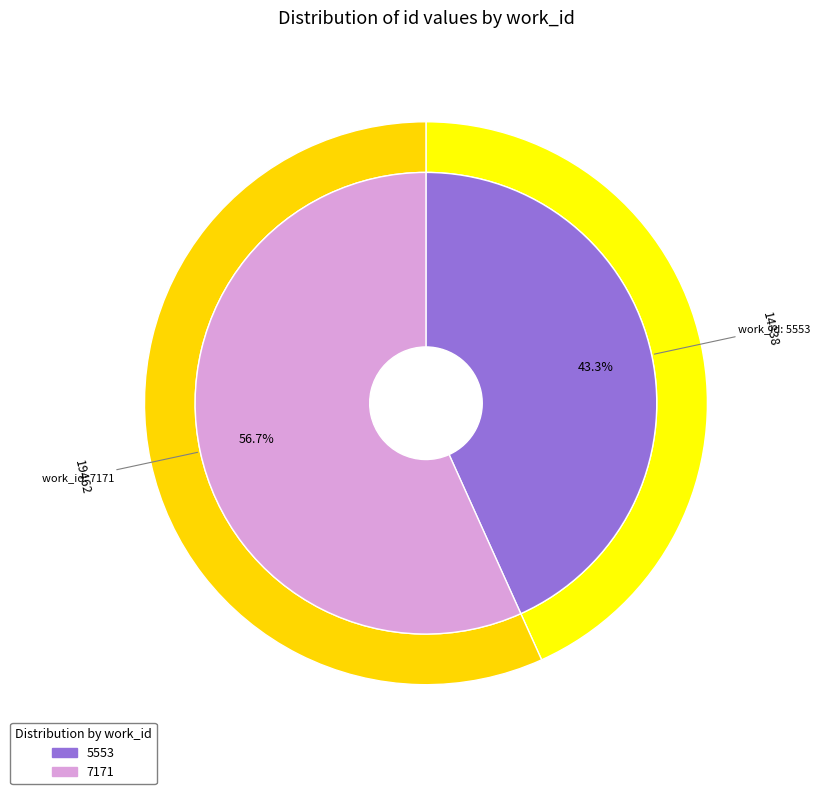

How many segments does this pie chart have?

2